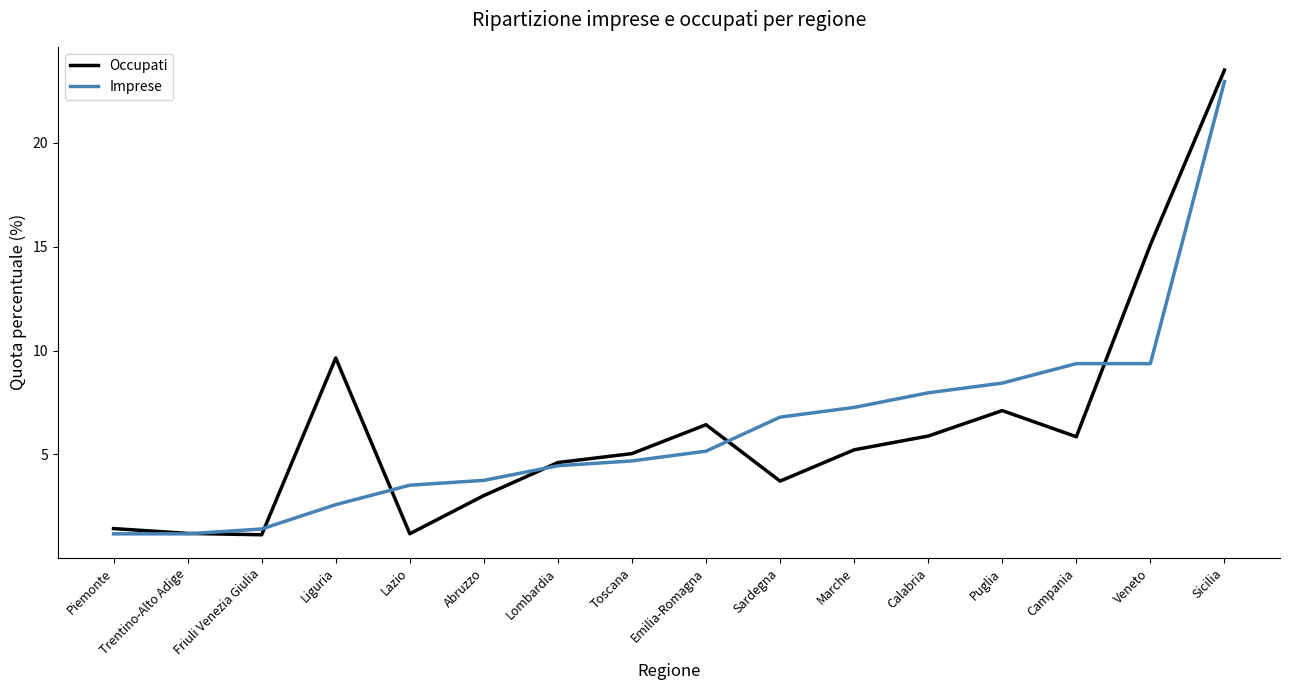

Rank the series by their maximum value, from lowest to highest.

Imprese, Occupati